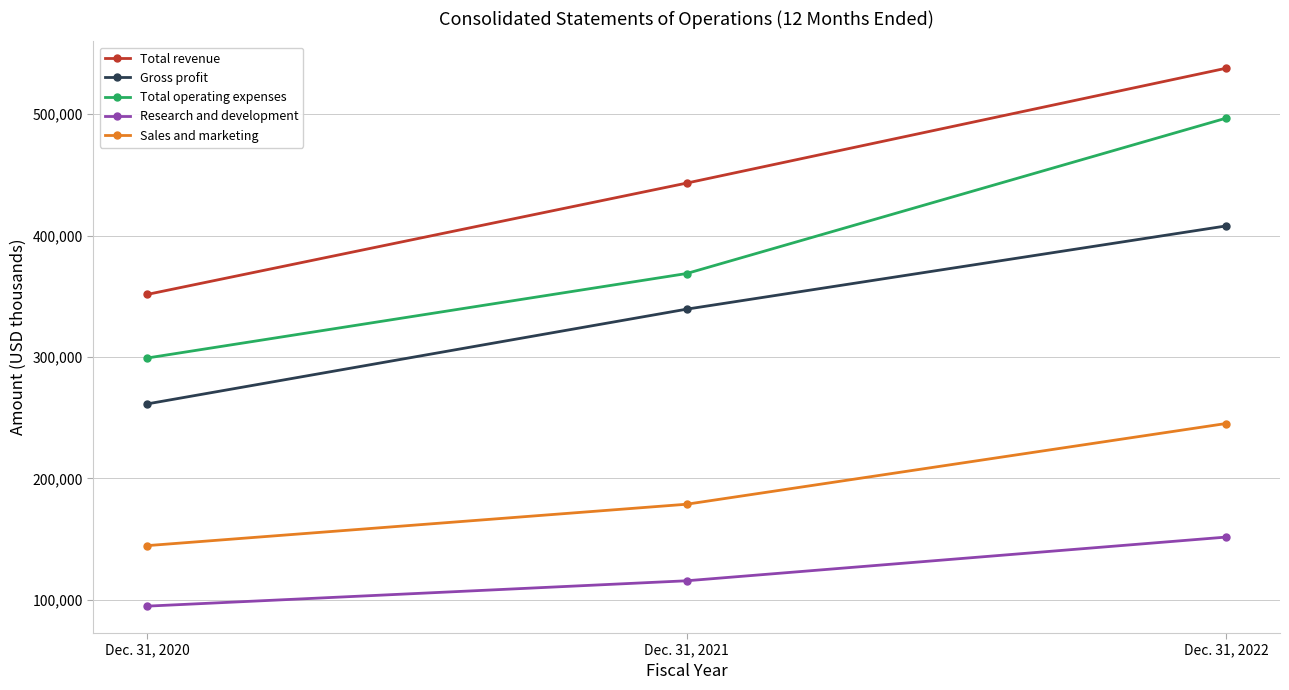

Between Dec. 31, 2021 and Dec. 31, 2022, which series saw the biggest shift?

Total operating expenses